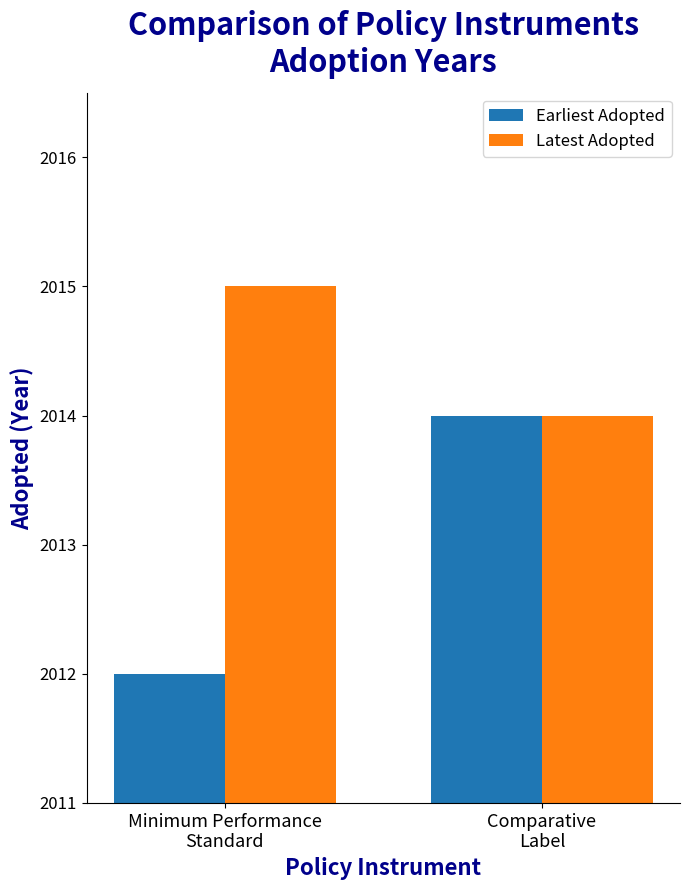

Reading right to left, extract all data points from this chart.

Earliest Adopted: 2014	2012
Latest Adopted: 2014	2015